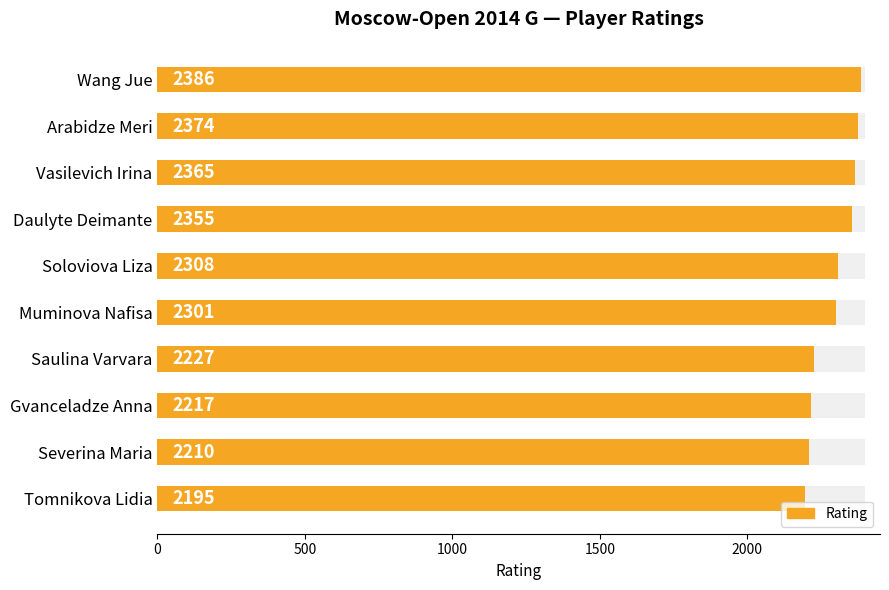

Does the chart contain stacked bars?

No